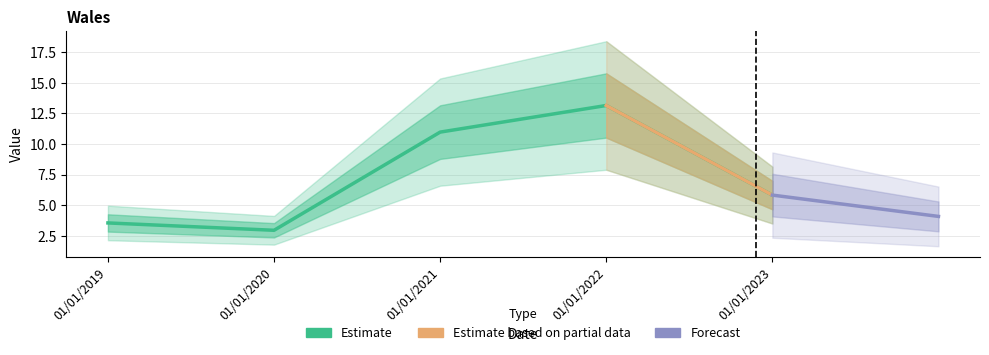

Rank the categories by value from highest to lowest.

01/01/2022, 01/01/2021, 01/01/2023, 01/01/2019, 01/01/2020